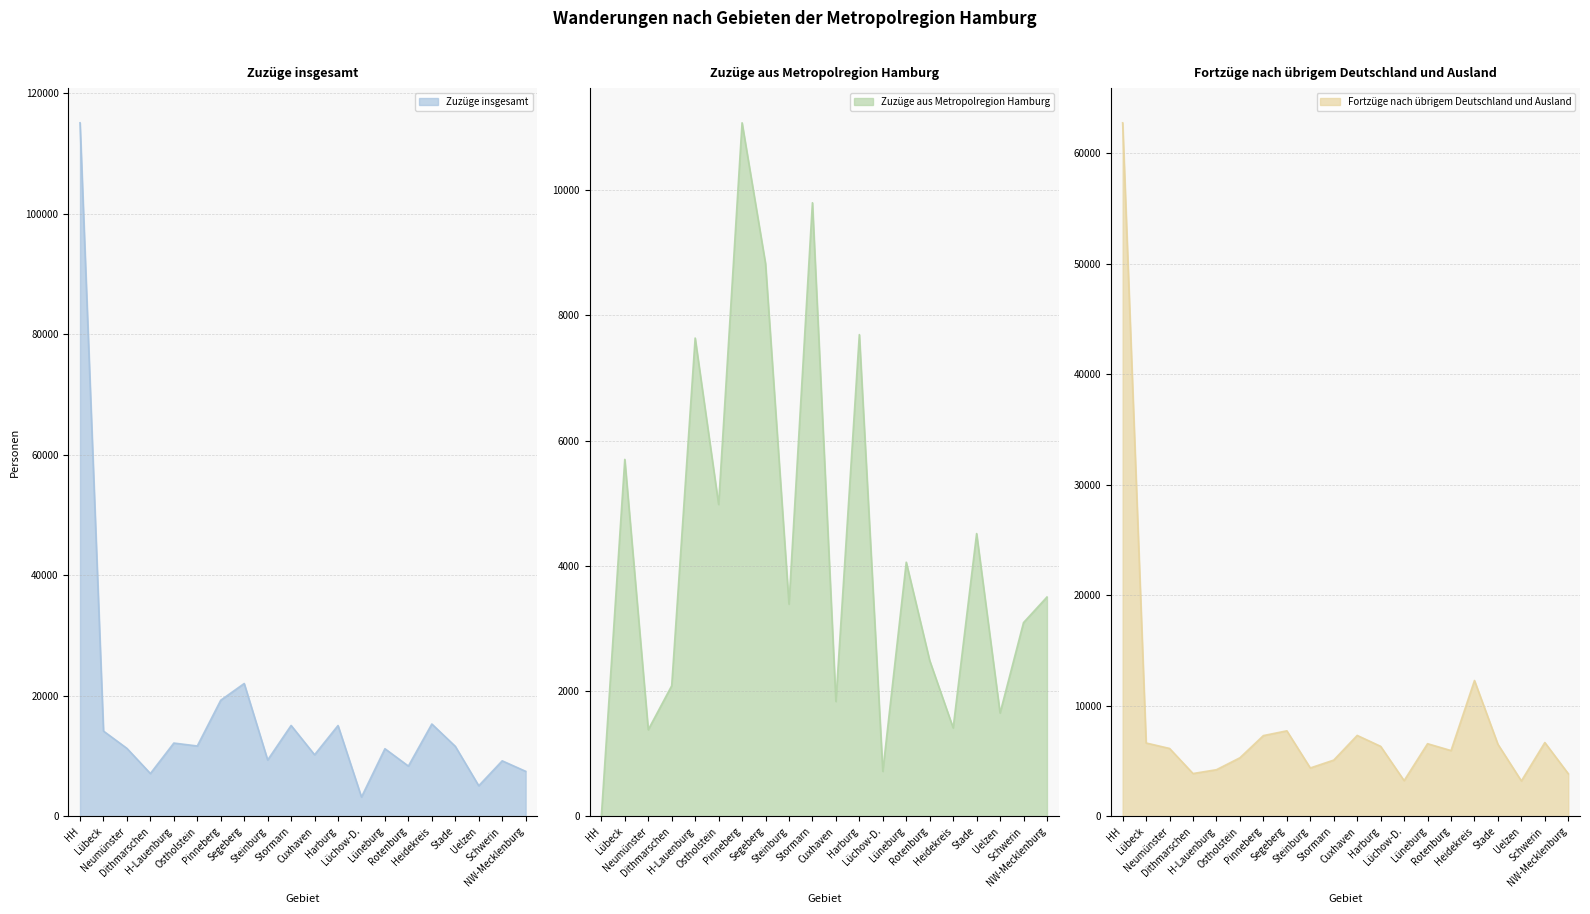

What is the minimum value for Zuzüge insgesamt?

3214